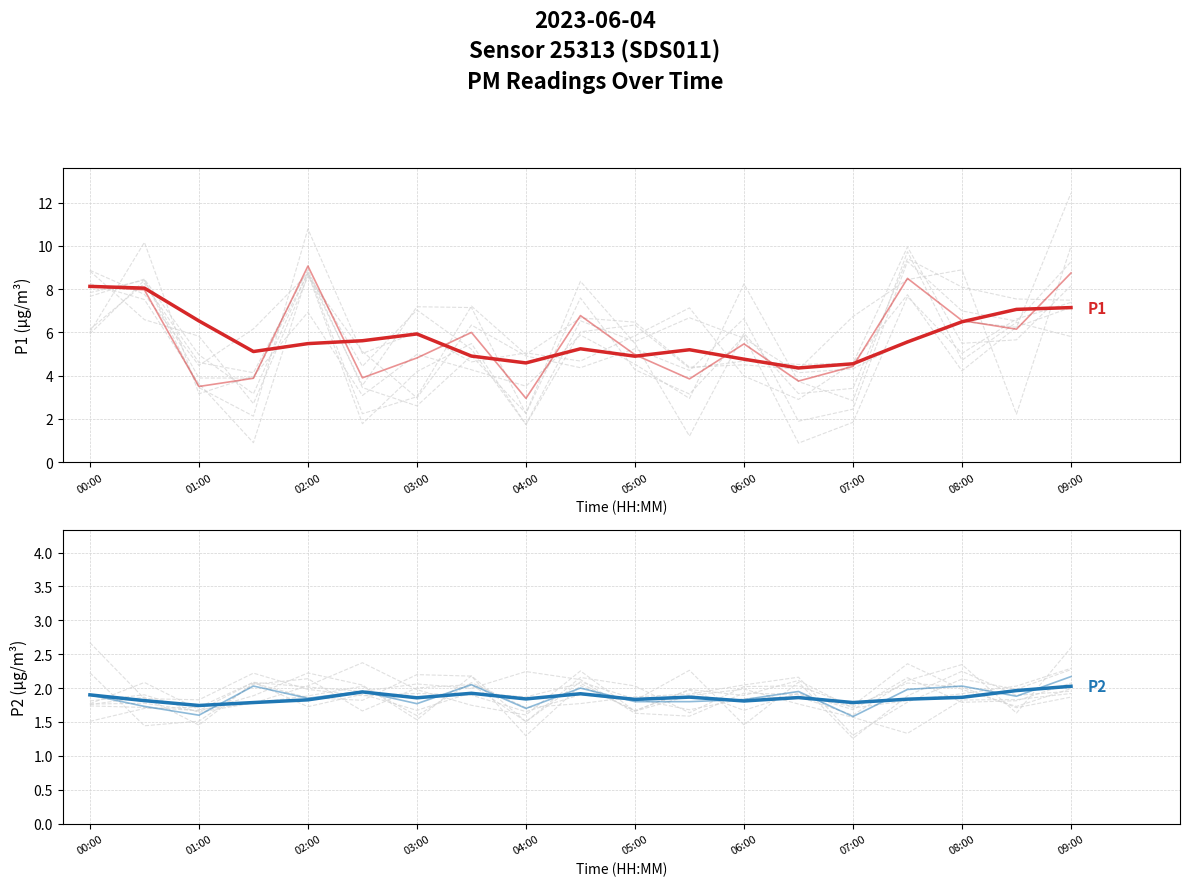

Is the value of P1 at 09:00 greater than the value of P2 at 03:00?

Yes